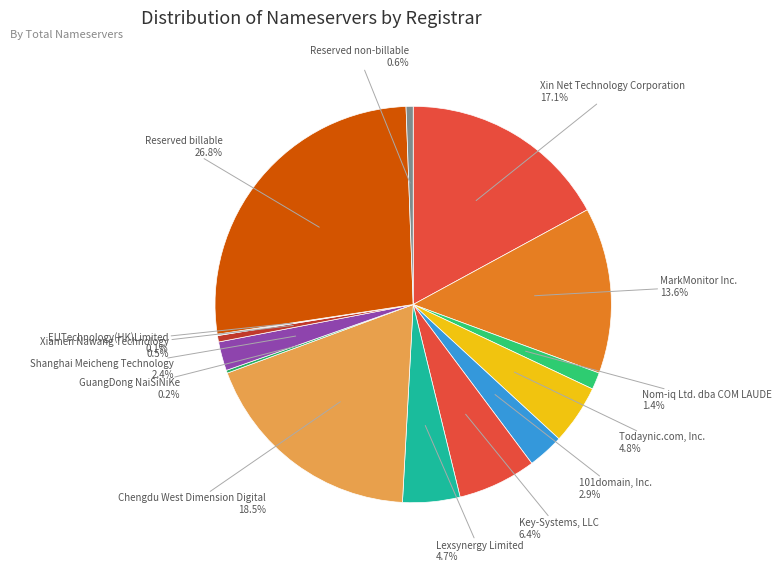

Which has a higher value, Xiamen Nawang Technology or Key-Systems, LLC?

Key-Systems, LLC